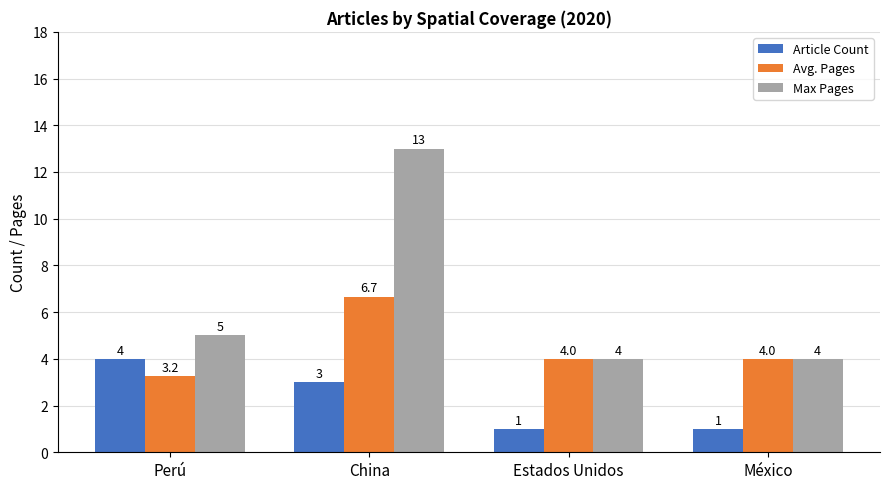

The value of Article Count at Estados Unidos is 1.0. True or false?

True